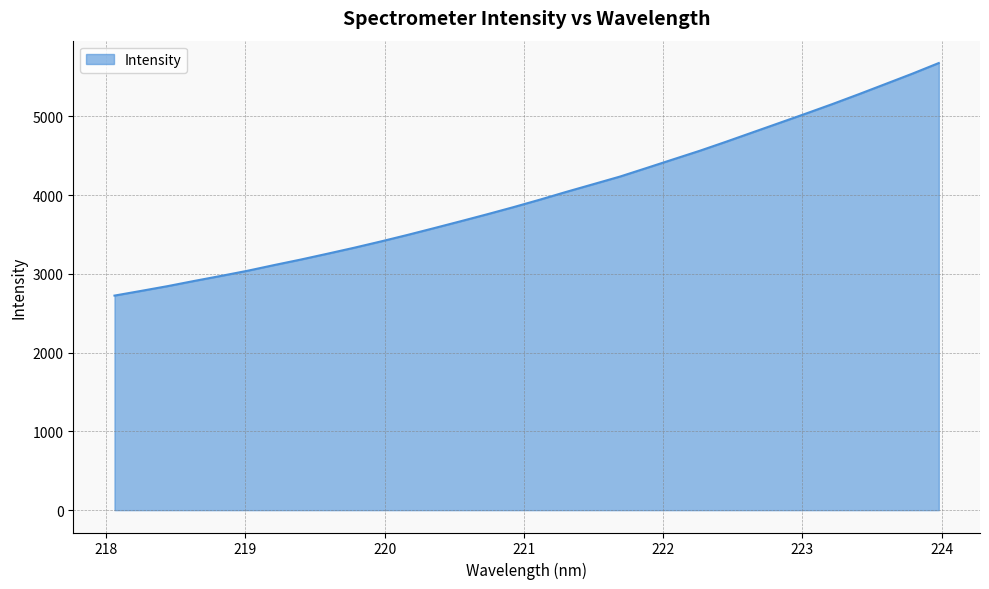

What is the greatest value displayed?

5675.8